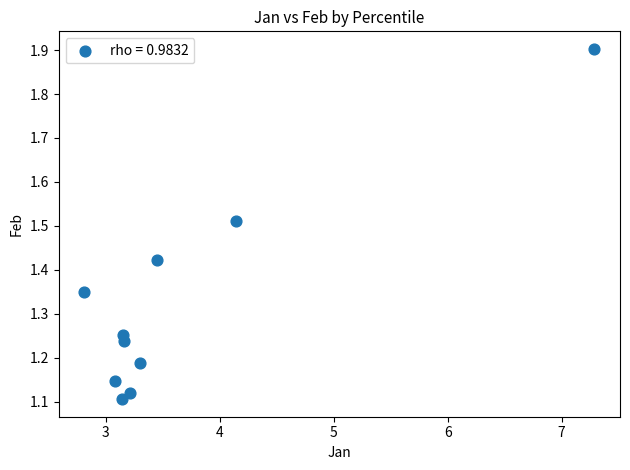

What is the range of X values (max minus min)?

4.5